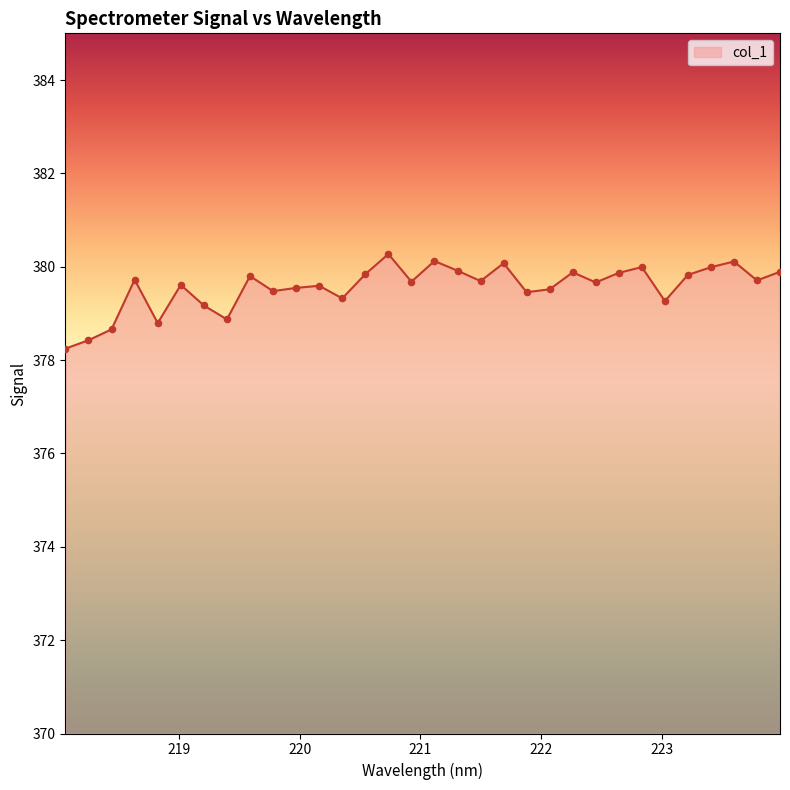

What is the difference between the maximum and minimum values?

2.0